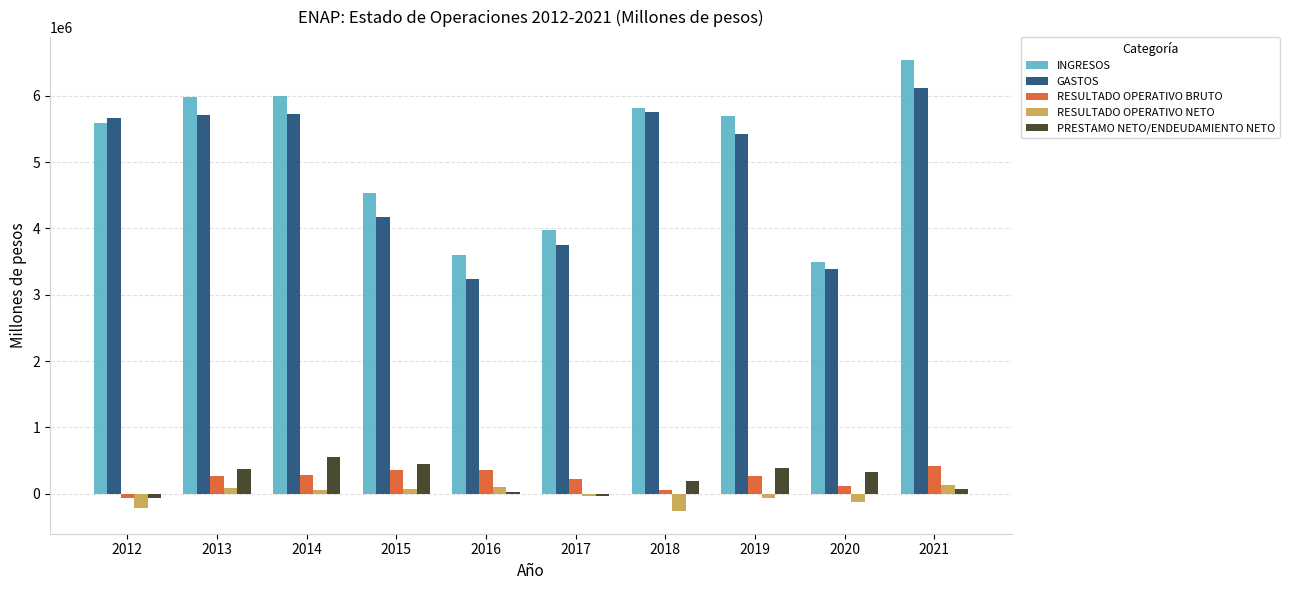

What are all the series names shown in the legend?

INGRESOS, GASTOS, RESULTADO OPERATIVO BRUTO, RESULTADO OPERATIVO NETO, PRESTAMO NETO/ENDEUDAMIENTO NETO